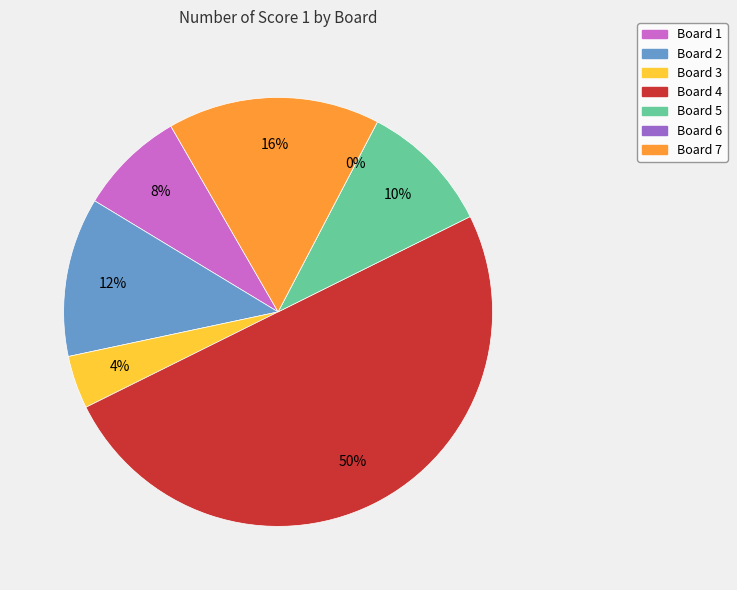

The Board 3 slice represents 10% of the pie. True or false?

False